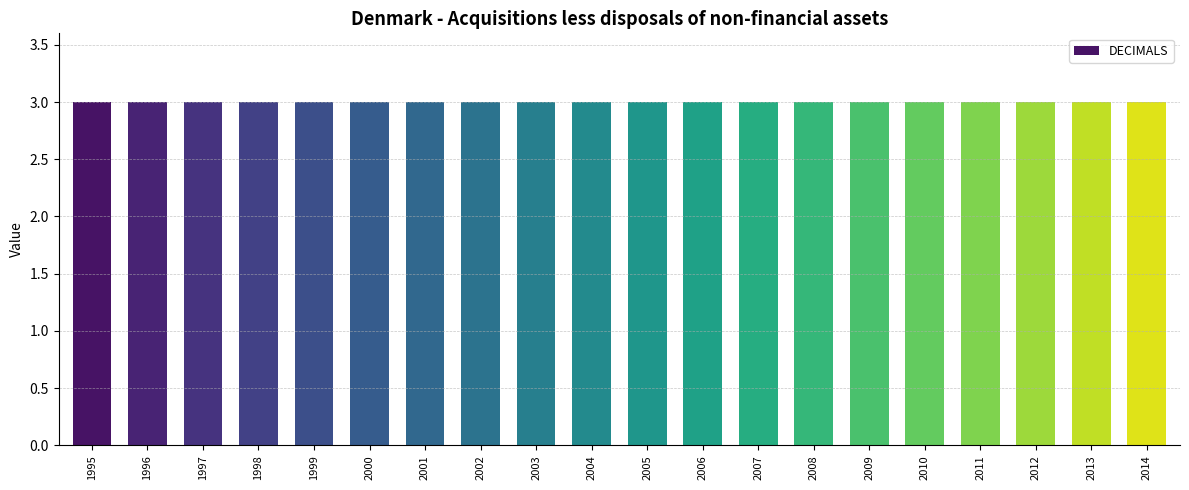

What position from the left is 1996?

2